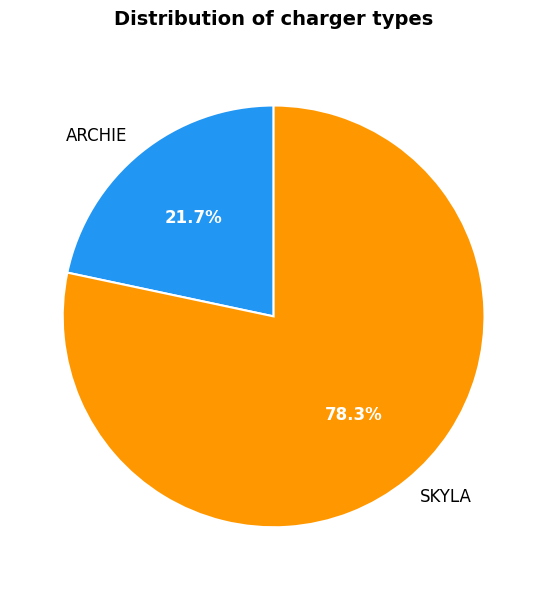

Rank the categories by value from highest to lowest.

SKYLA, ARCHIE